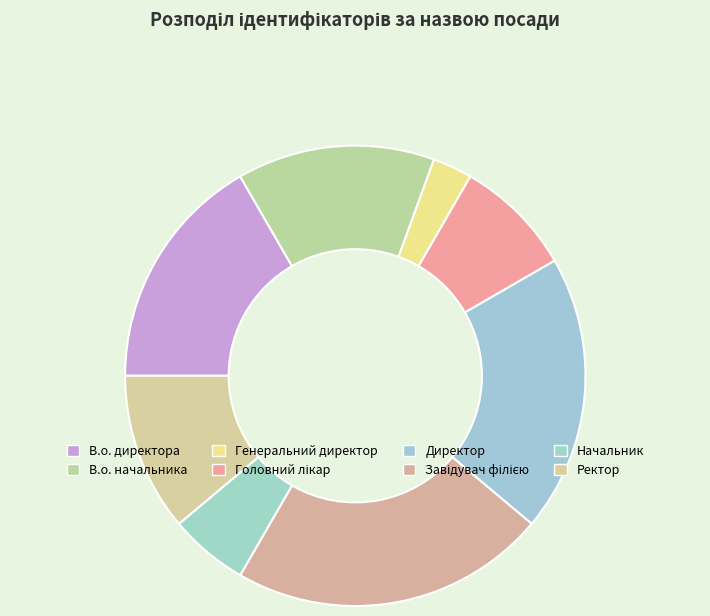

To the nearest percent, what is the average slice percentage?

12%